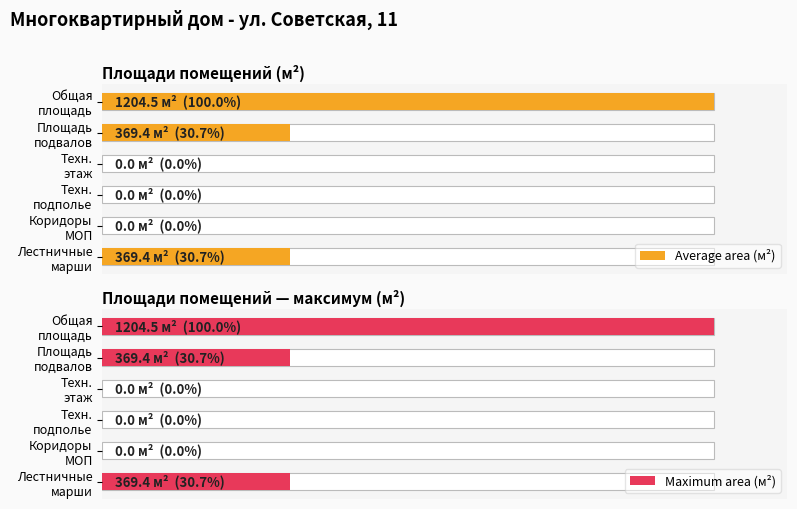

What is the sum of the Maximum area (м²) values at Лестничные марши and Общая площадь?

1573.9